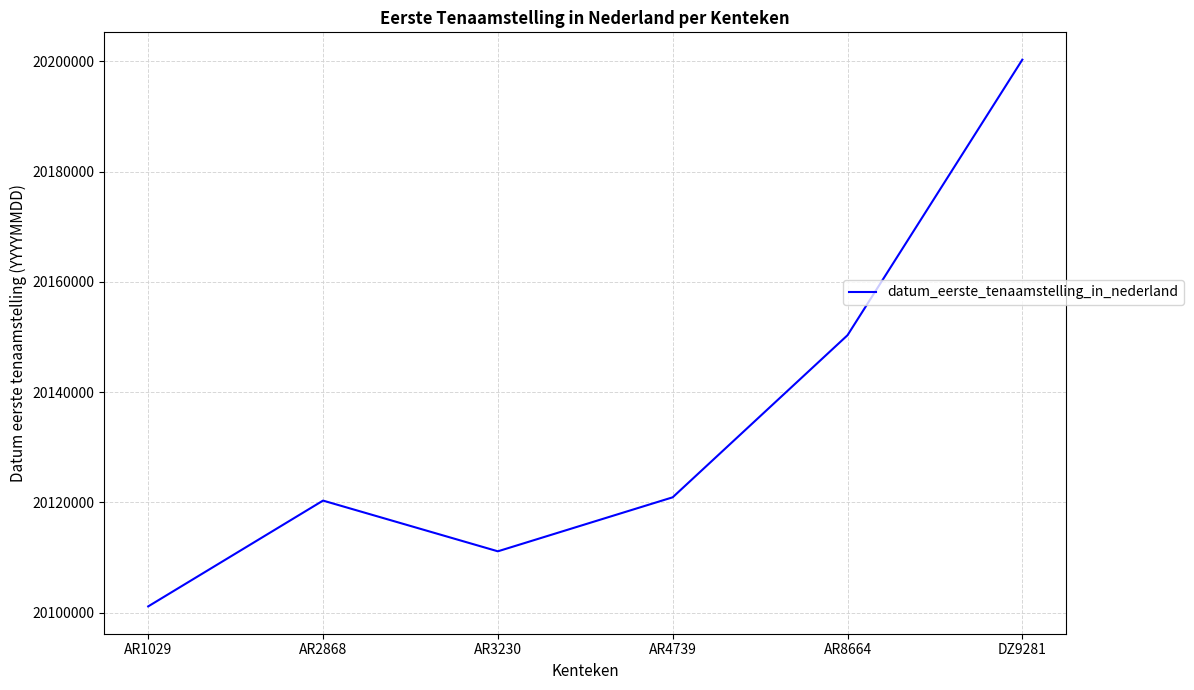

At which category does the data reach its first local valley?

AR3230